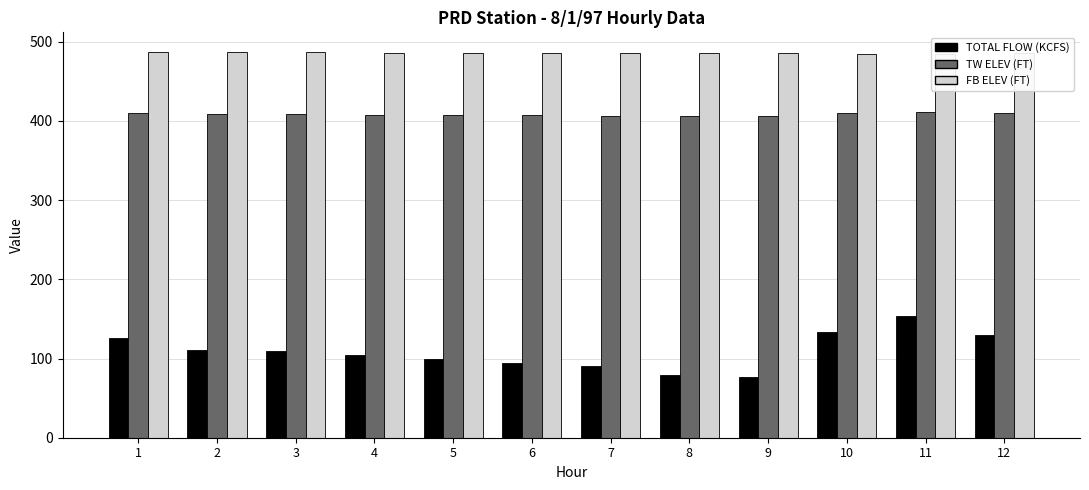

What are all the series names shown in the legend?

TOTAL FLOW (KCFS), TW ELEV (FT), FB ELEV (FT)